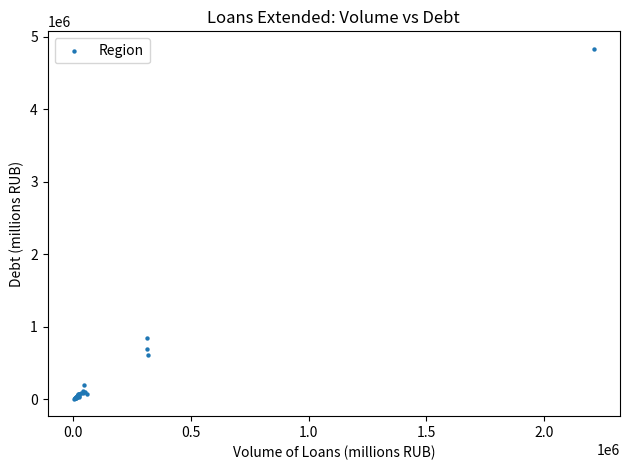

What Y value in the scatter plot is closest to 2422934?

845905